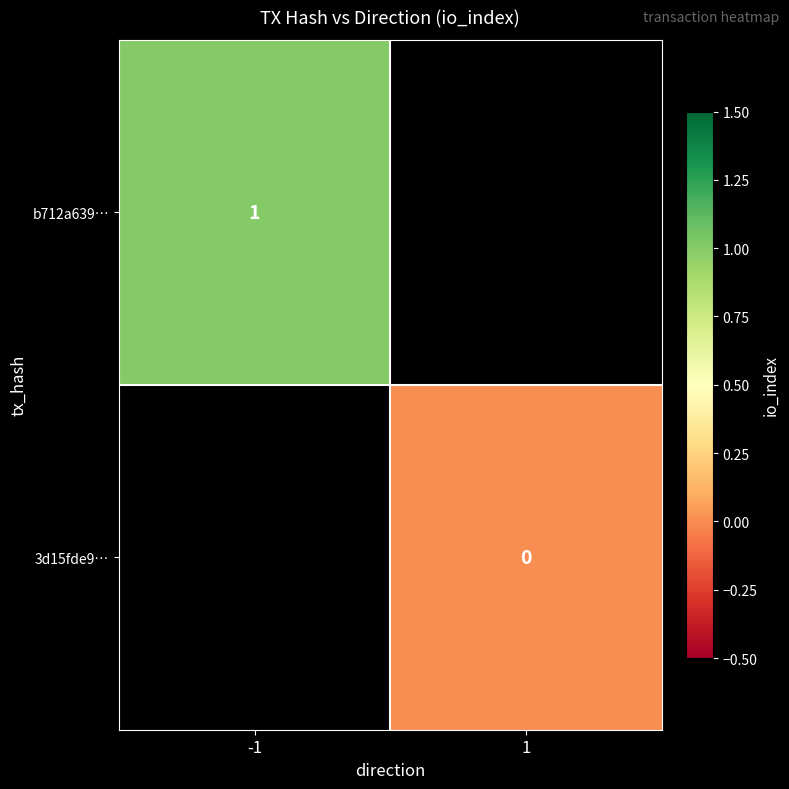

Is it true that b712a639… equals 0 at -1?

False